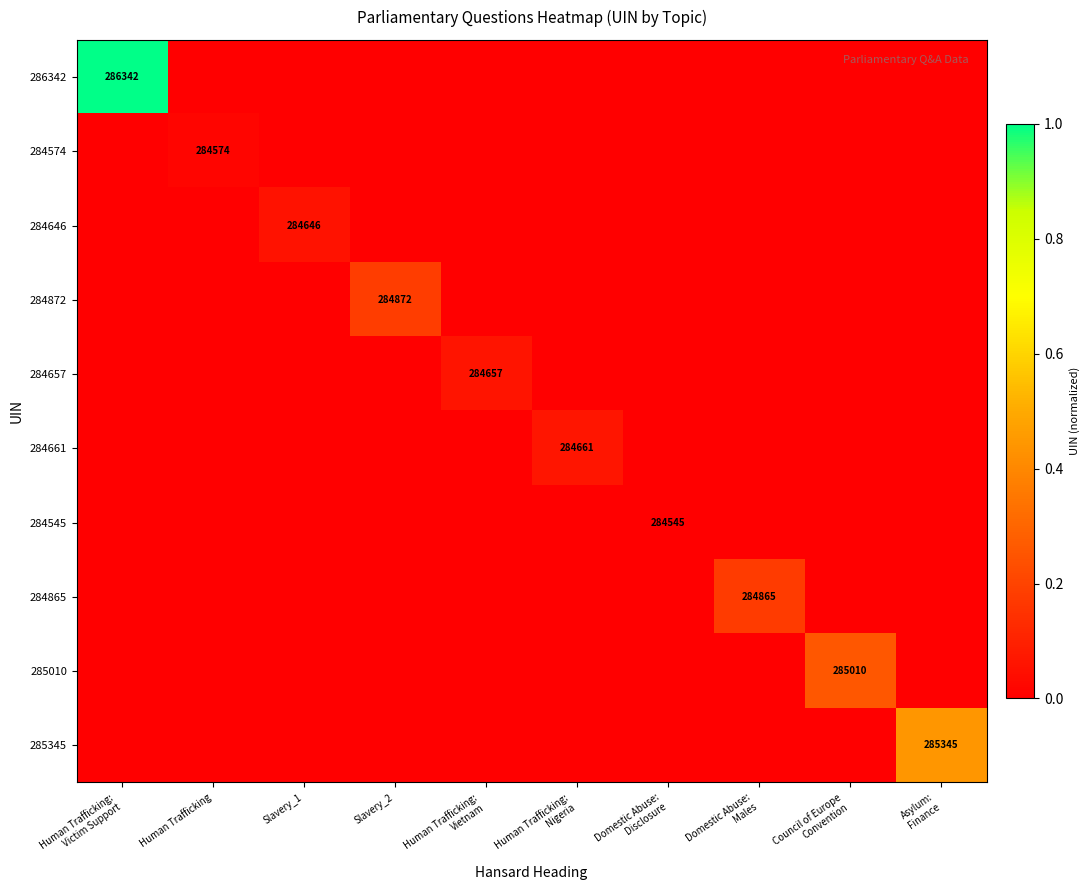

At which category is the sum across all series the highest?

Human Trafficking:
Victim Support